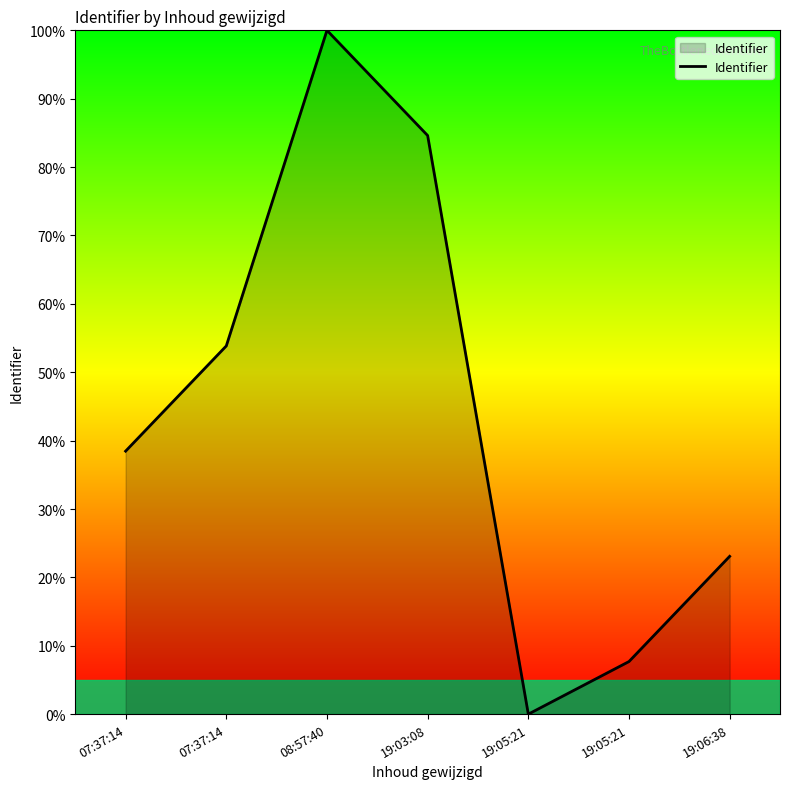

How many values are below 38?

3